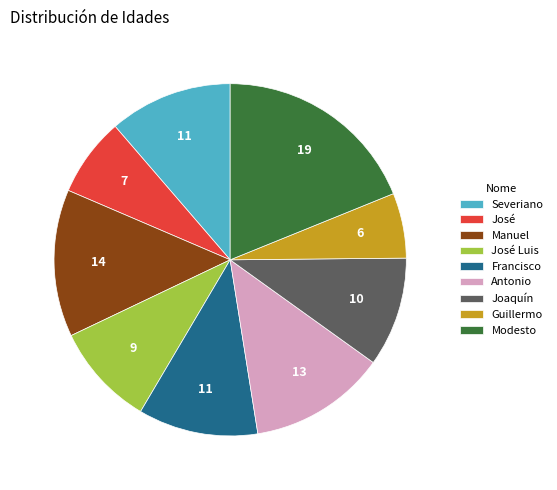

Count the number of slices in the pie.

9